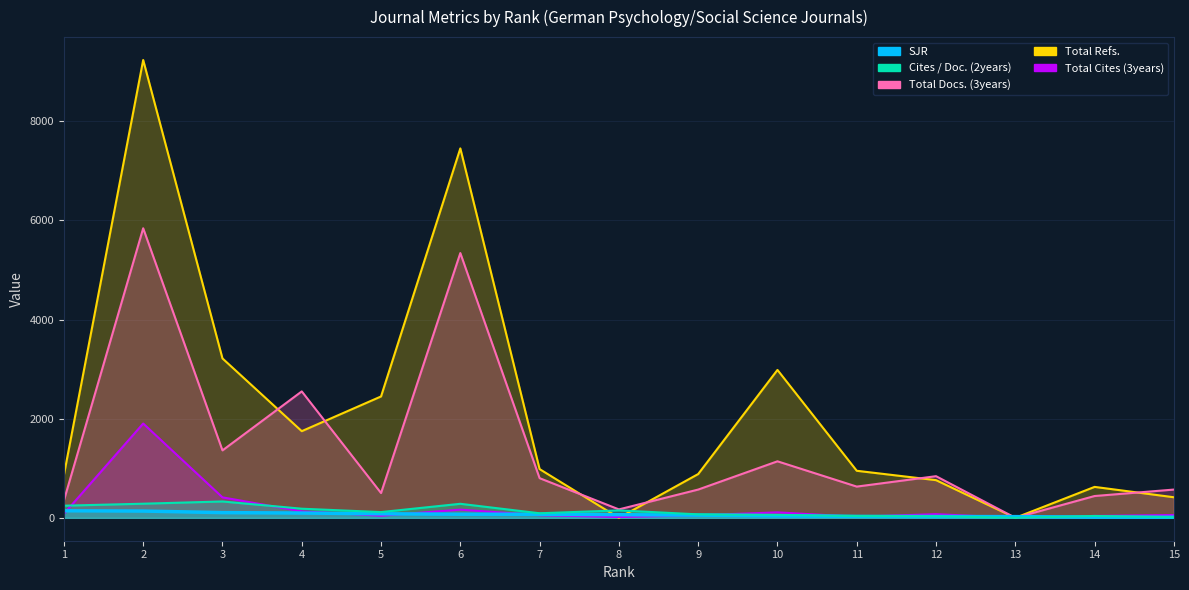

True or false: Cites / Doc. (2years) and Total Refs. intersect in this chart.

True